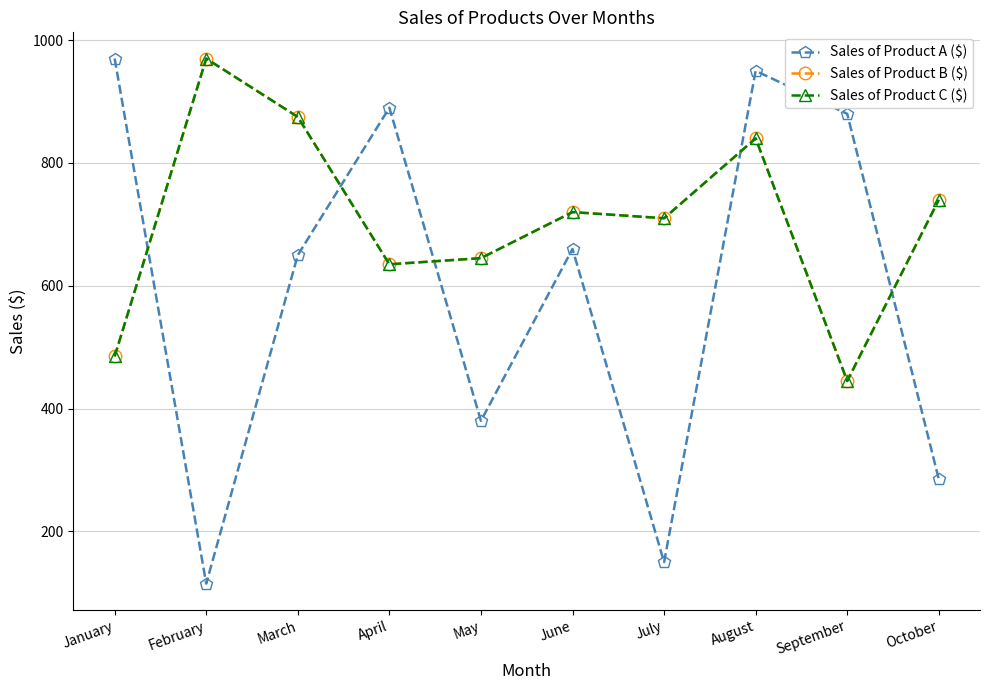

How many lines are shown in the chart?

3